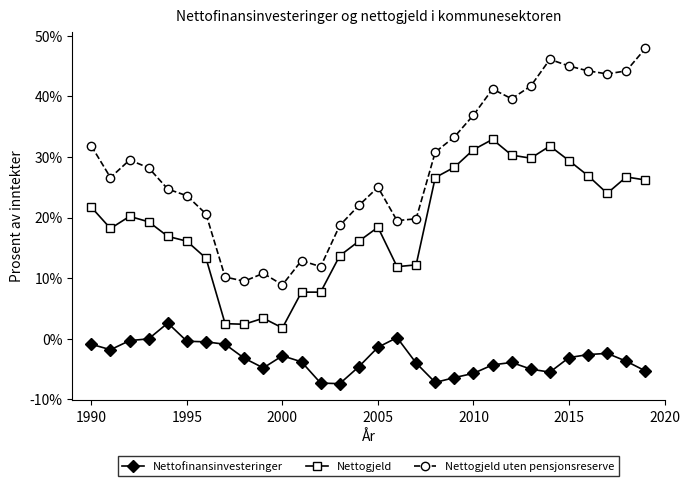

What is the value of the Nettogjeld uten pensjonsreserve point at the 1st from the left?

31.8